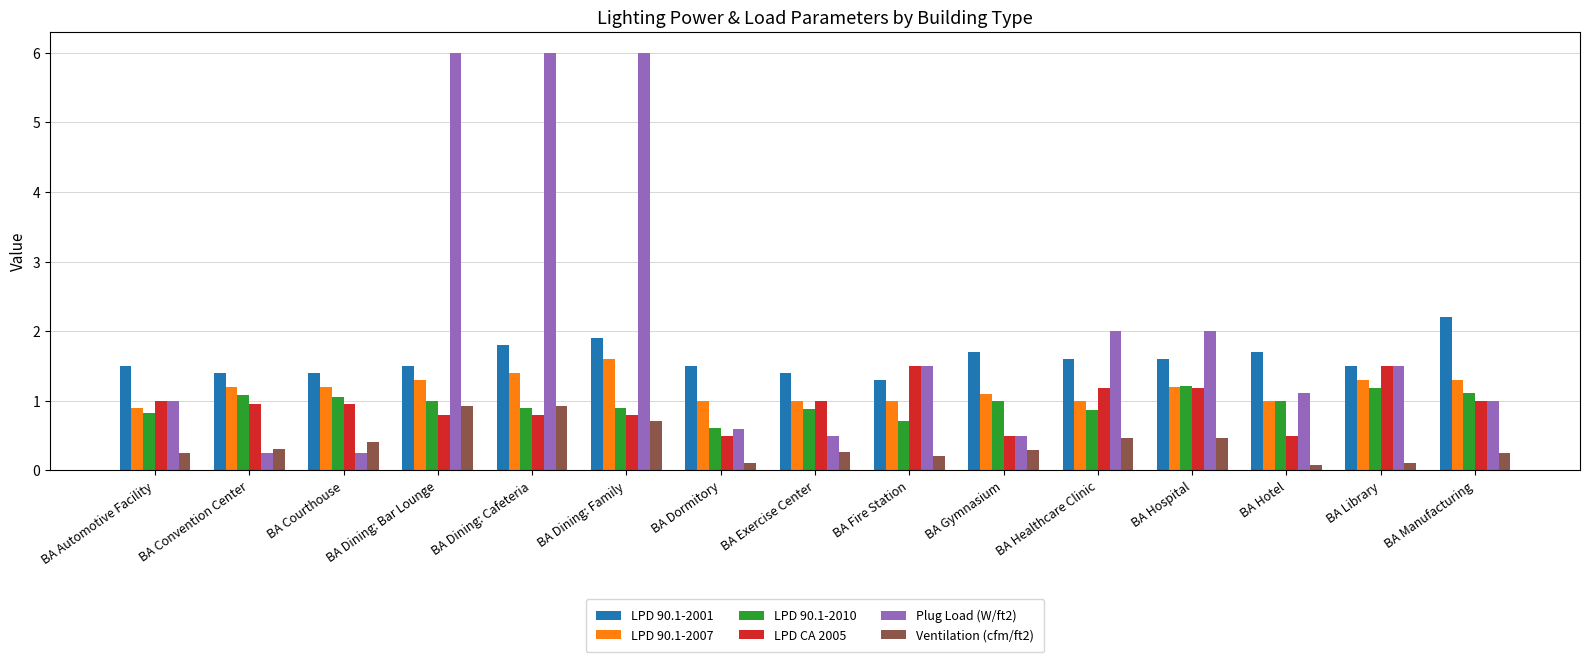

How many groups of bars are there?

15